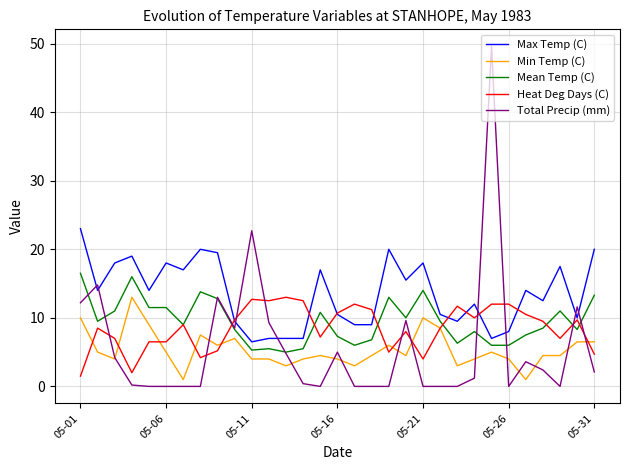

What is the highest value of the Heat Deg Days (C) series?

13.0